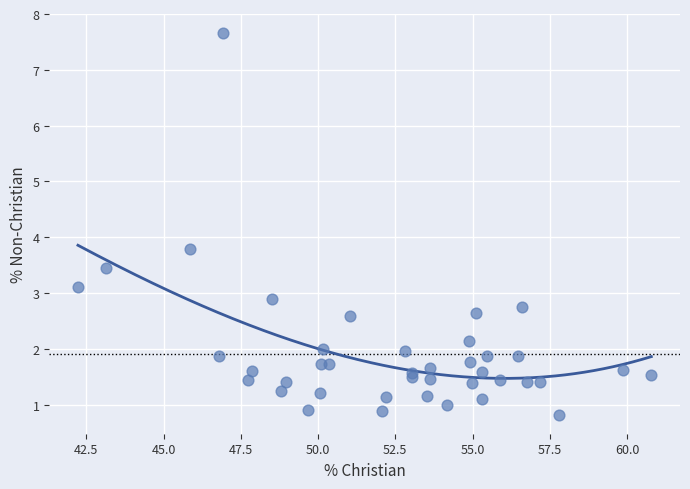

What Y value in the scatter plot is closest to 4?

3.8